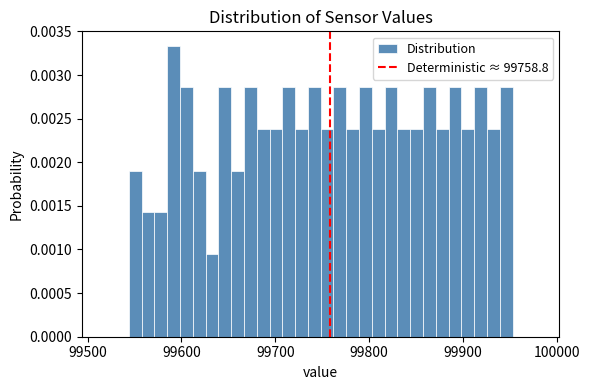

Around what value on the x-axis is the tallest bar? Give the approximate position of its centre, as read against the axis.

99590